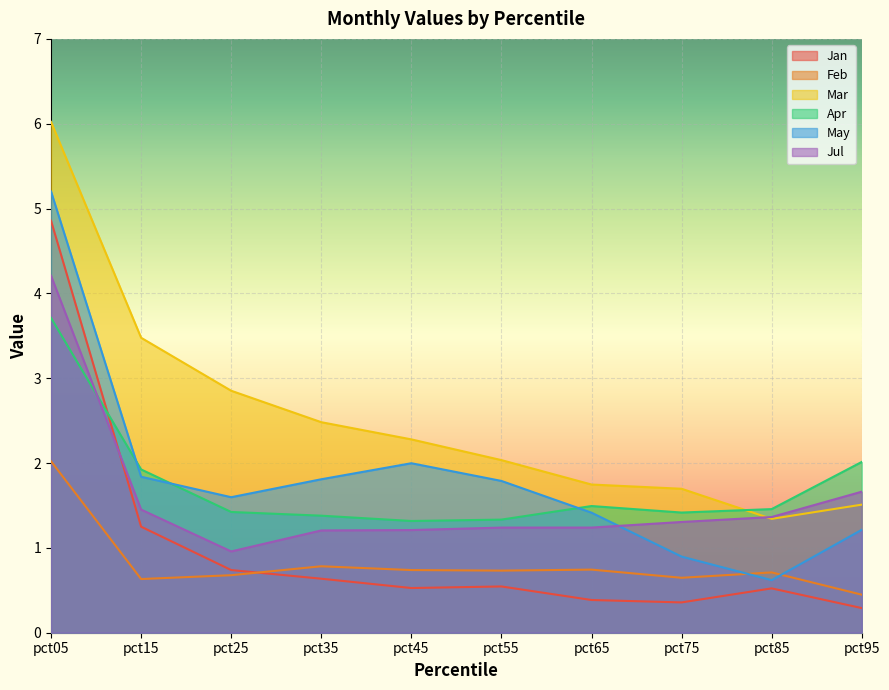

At which label does Mar reach its minimum?

pct85